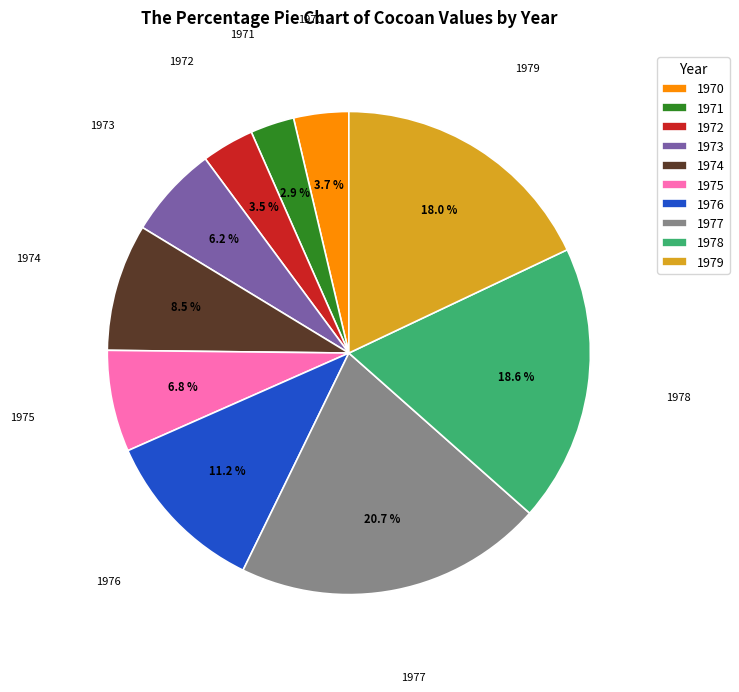

To the nearest percent, what is the difference between the 1974 and 1973 slice percentages?

2%